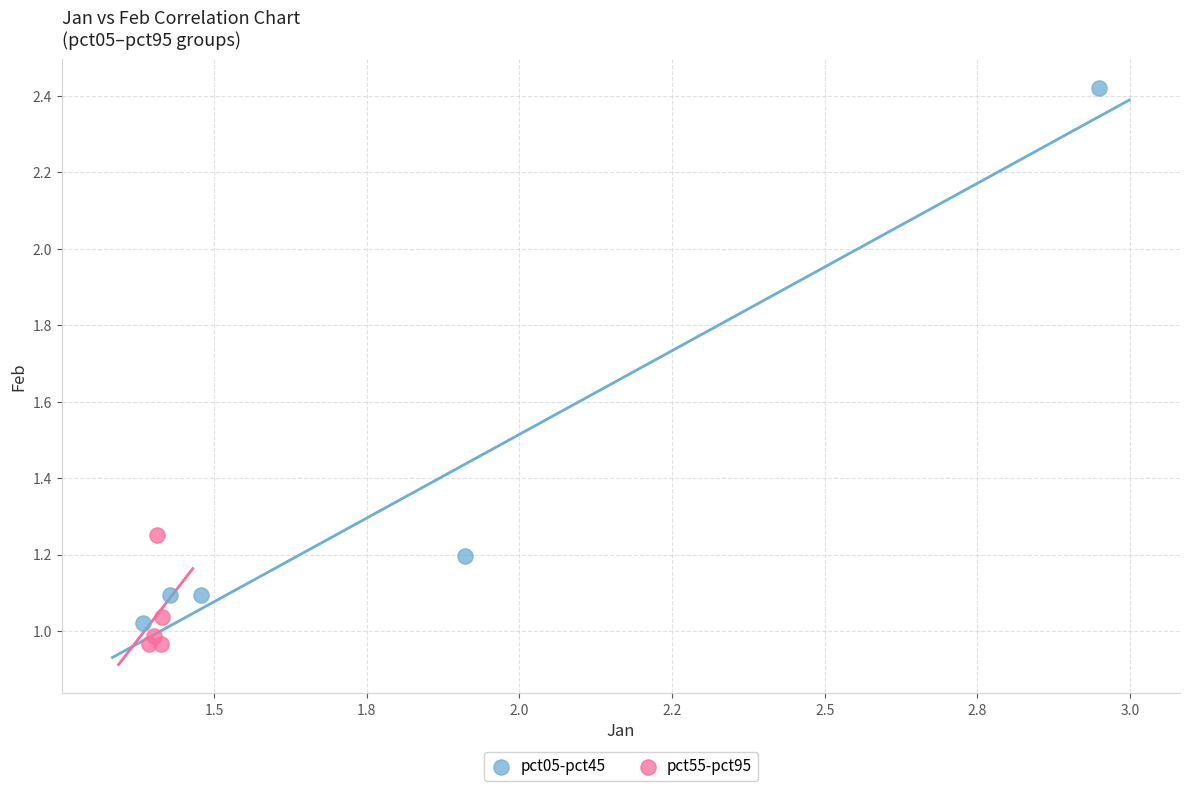

Which series has the largest Y range (max minus min)?

pct05-pct45